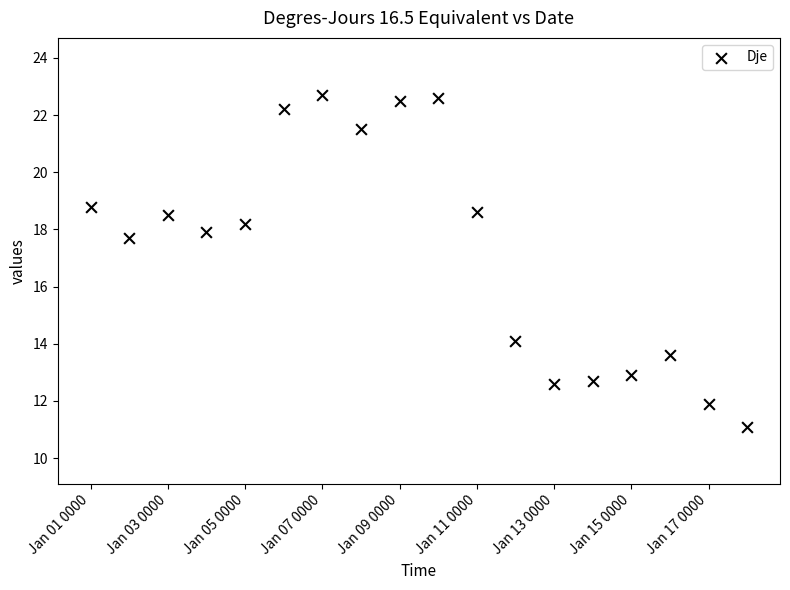

What is the range of Y values (max minus min)?

11.6